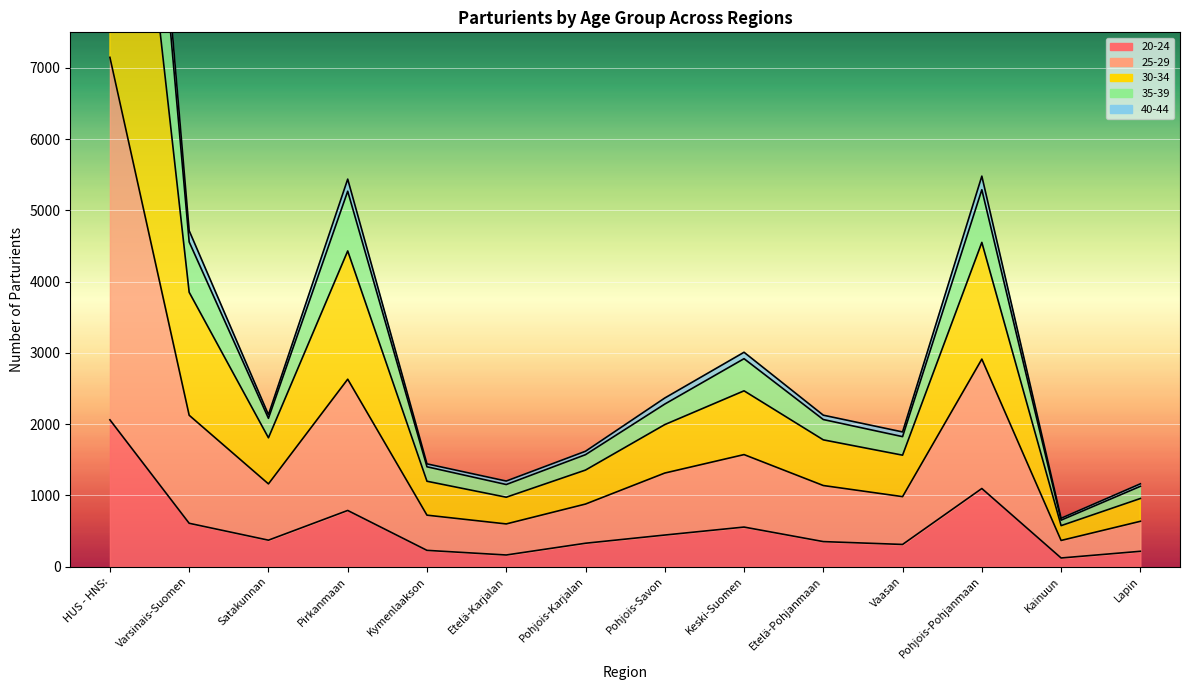

What is the sum of all 30-34 values?

51105